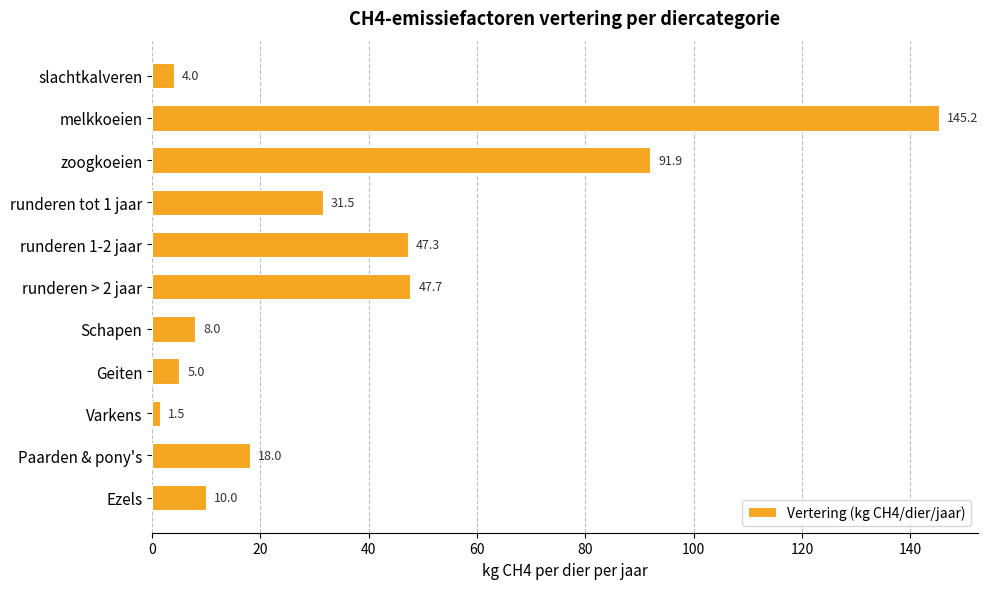

Which label corresponds to the largest value in the chart?

melkkoeien